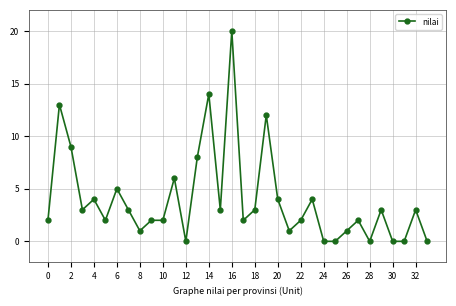

What is the value of the 28th point from the left?

2